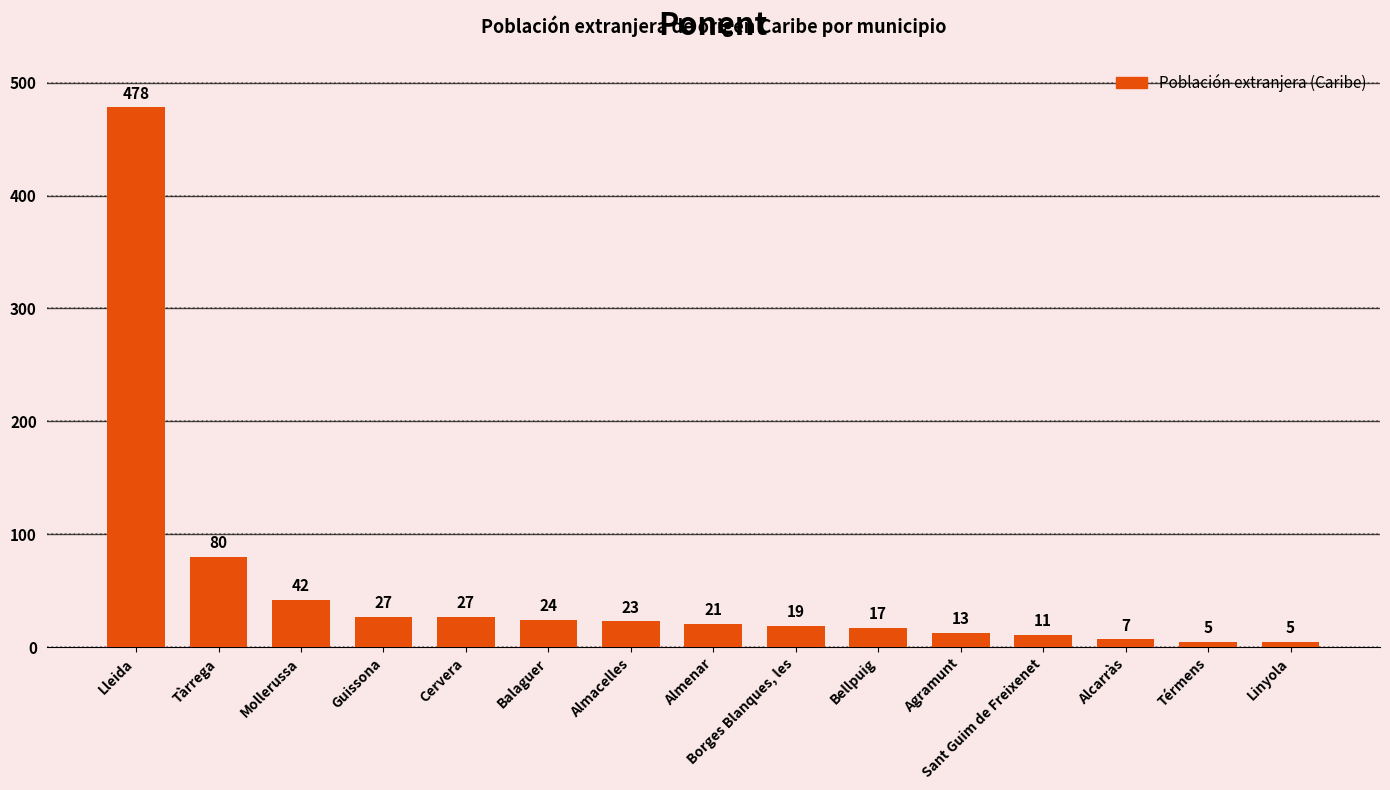

Where is the data nearest to the value 241?

Tàrrega